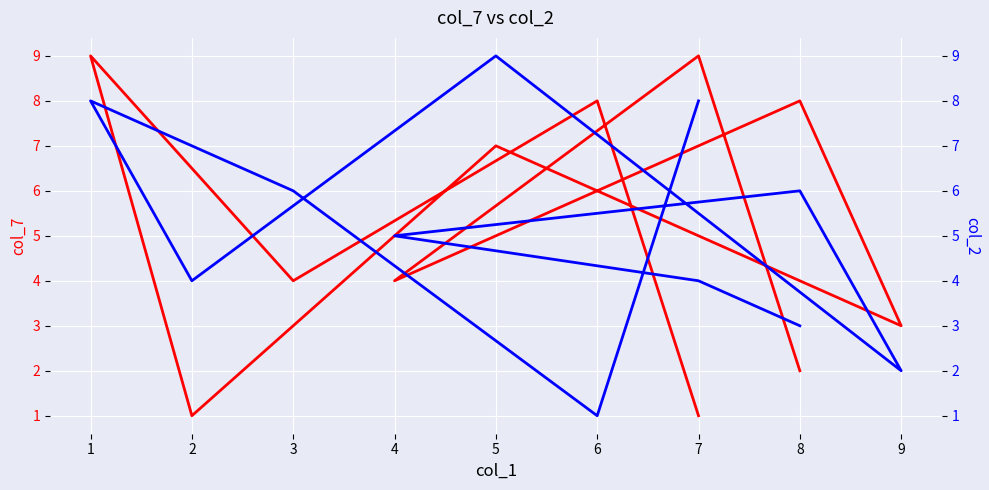

Which series has the widest spread of values?

col_7